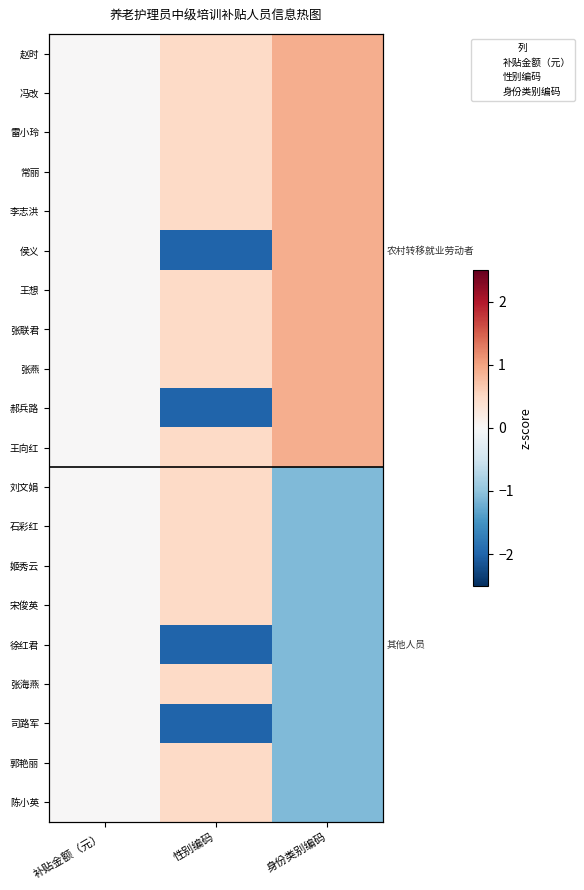

List the labels in order of 冯改 value, smallest first.

补贴金额（元）, 性别编码, 身份类别编码